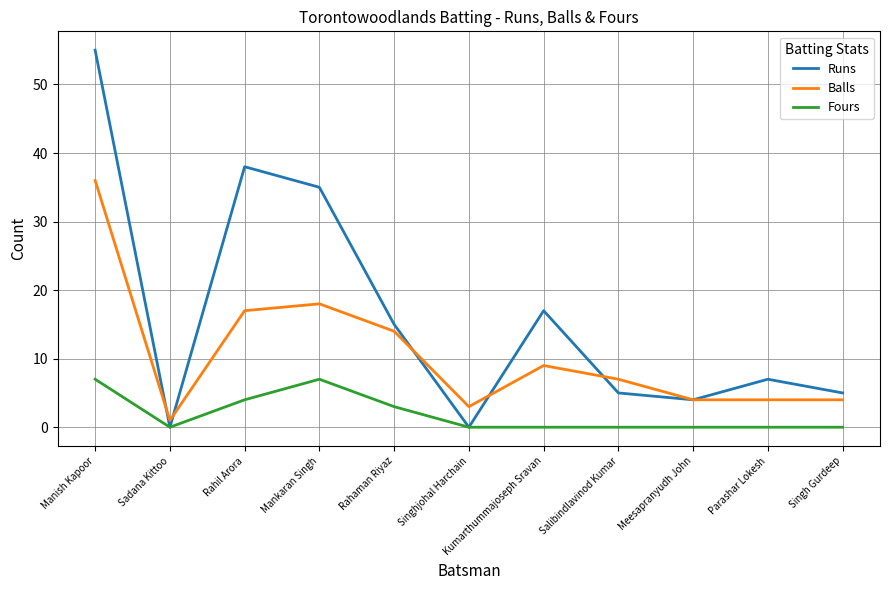

What position from the right is Meesapranyudh John?

3